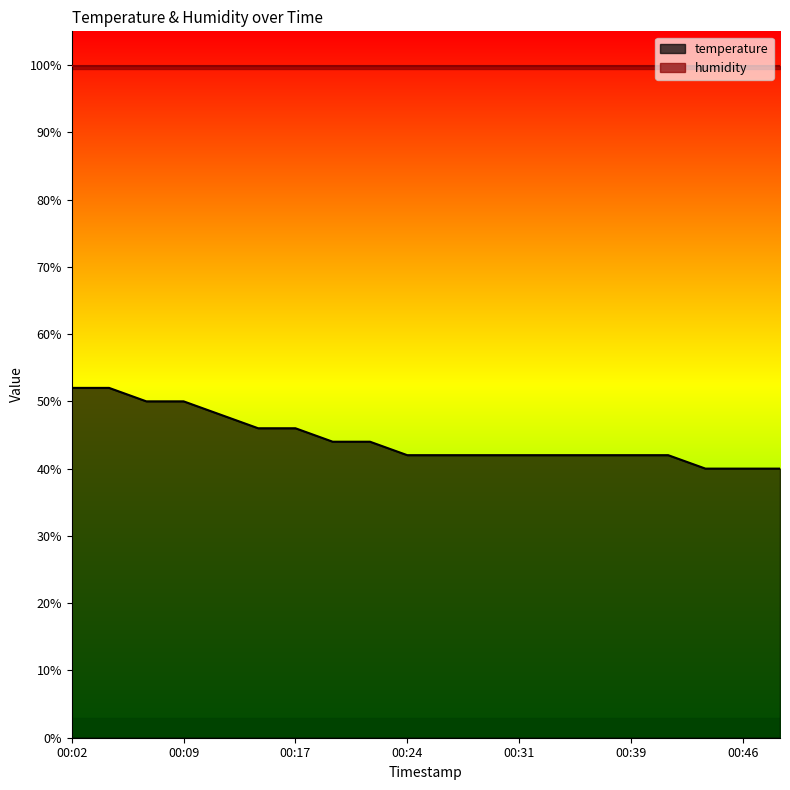

Reading left to right, extract all data points from this chart.

00:02=52.0	00:04=52.0	00:07=50.0	00:09=50.0	00:12=48.0	00:14=46.0	00:17=46.0	00:19=44.0	00:22=44.0	00:24=42.0	00:26=42.0	00:29=42.0	00:31=42.0	00:34=42.0	00:36=42.0	00:39=42.0	00:41=42.0	00:44=40.0	00:46=40.0	00:49=40.0